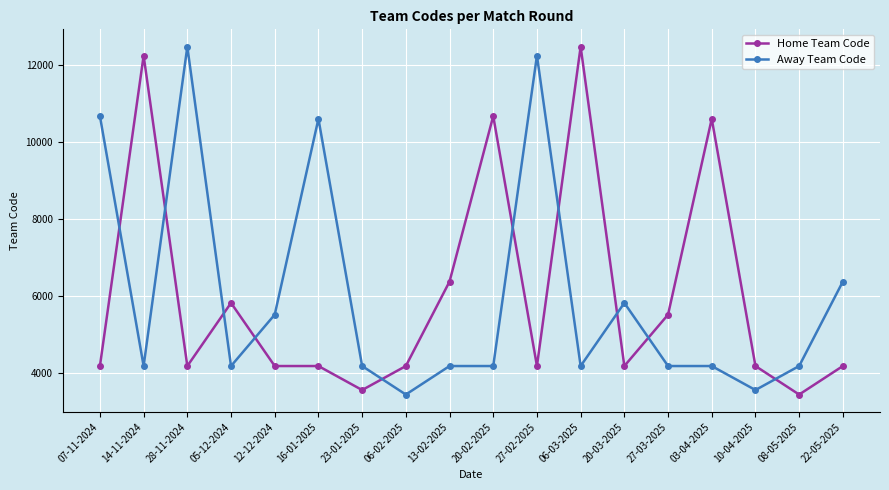

What is the average value of the Home Team Code series?

6012